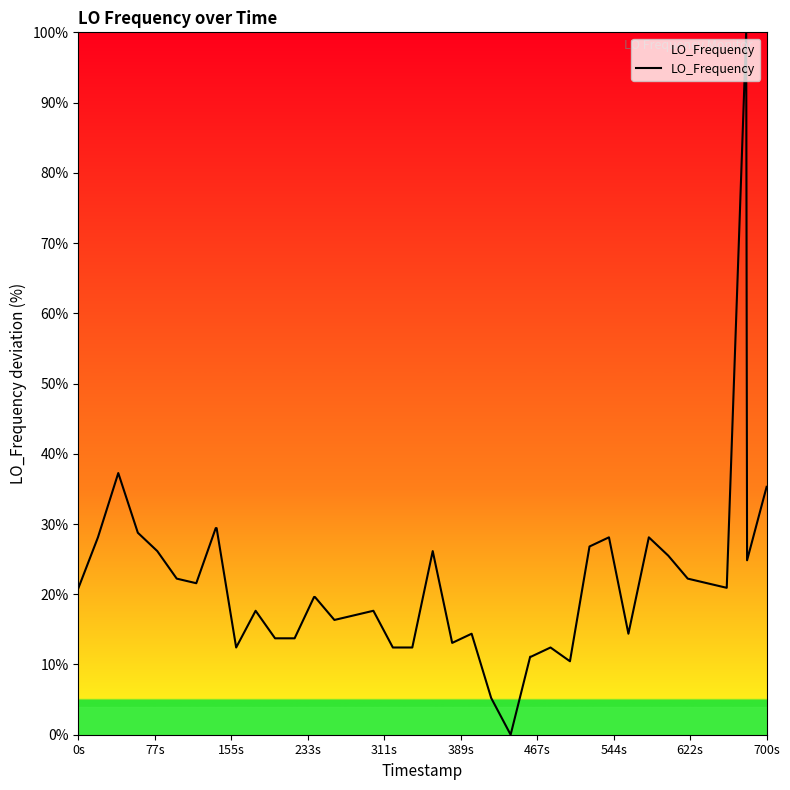

What is the difference between the maximum and minimum values?

100.0